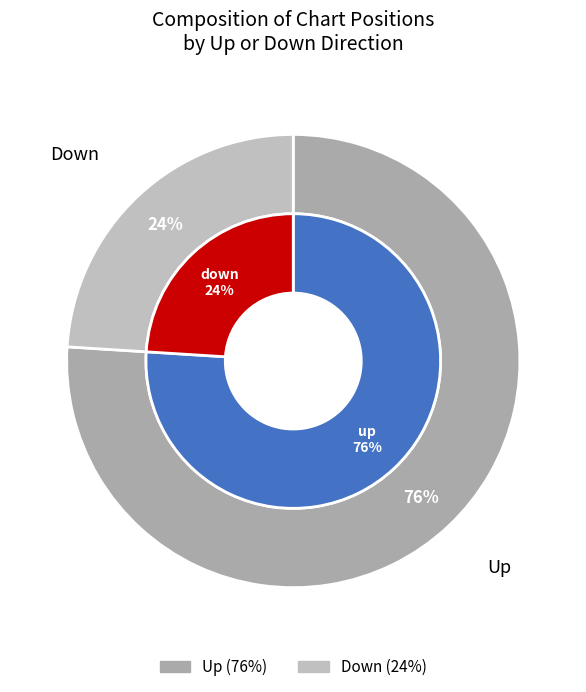

Which slice is the smallest?

down